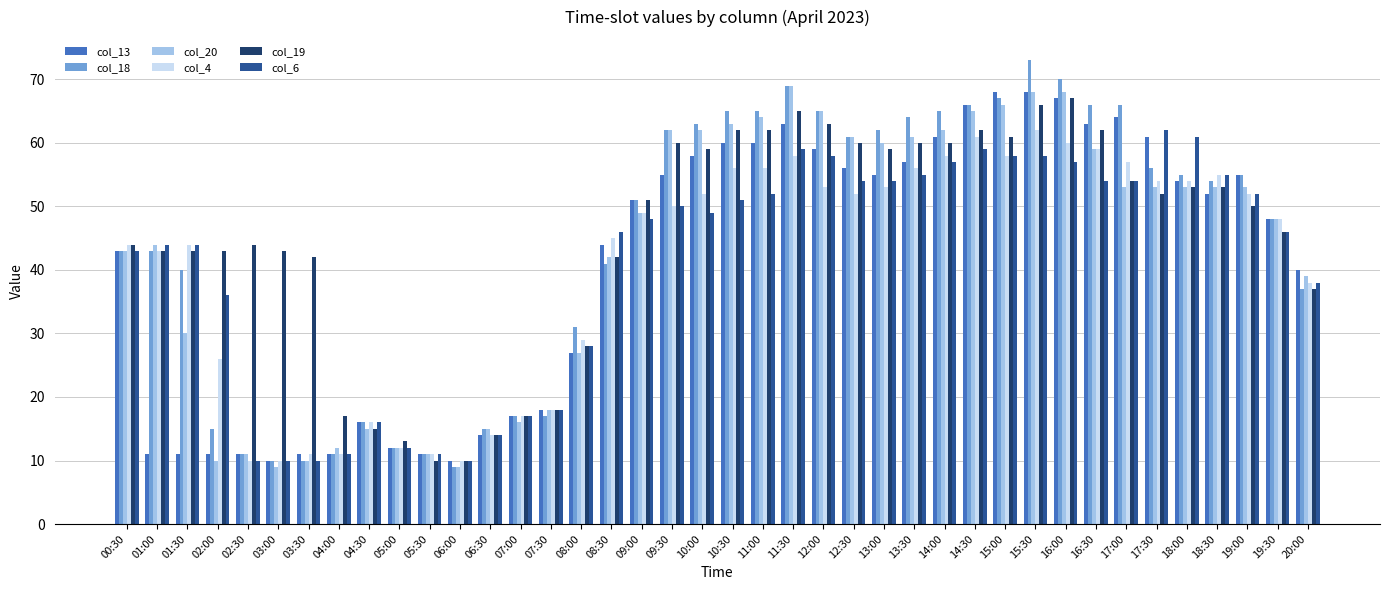

Which series has the largest total across all categories?

col_19